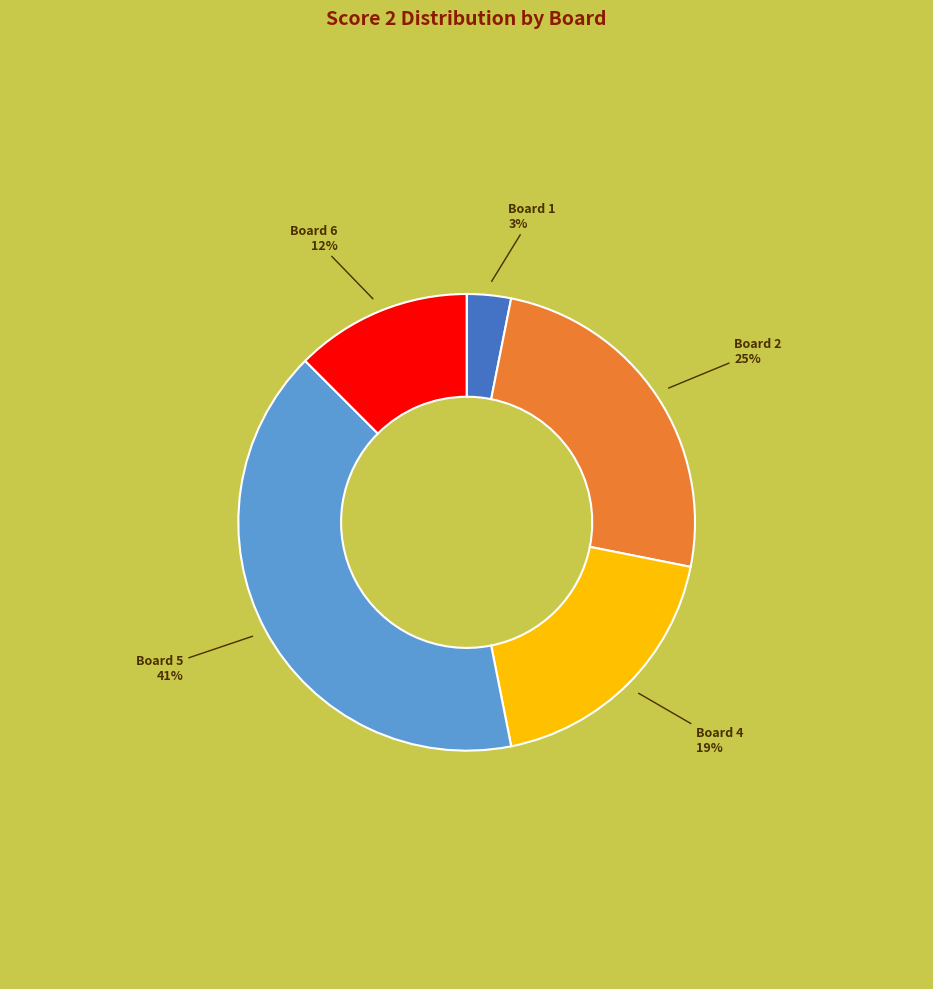

Is there a majority slice in this chart?

No